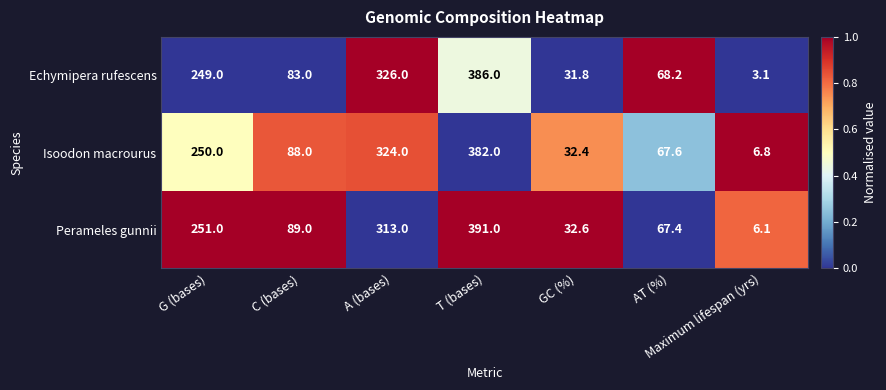

Rank the categories by Echymipera rufescens value from highest to lowest.

T (bases), A (bases), G (bases), C (bases), AT (%), GC (%), Maximum lifespan (yrs)